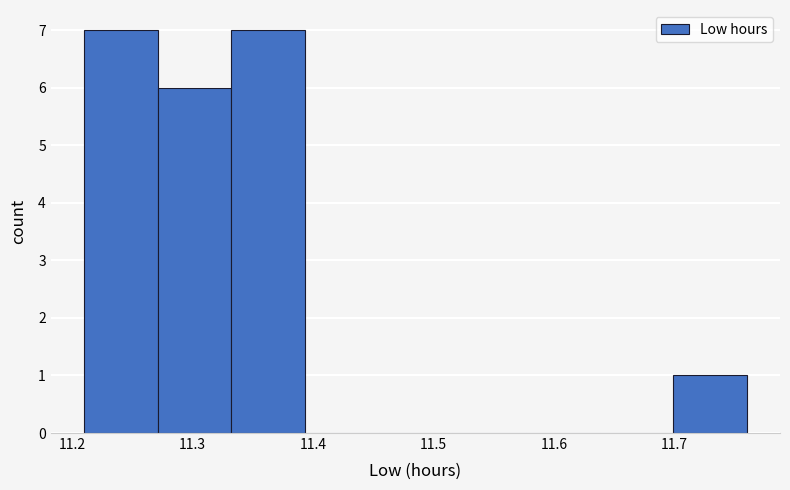

Reading left to right, transcribe this chart: for each bar, give the range it covers on the x-axis and its height. Neither the bar edges nor the heights are printed on the chart, so give them approximately, as read against the axes.

11.21 to 11.27: 7
11.27 to 11.33: 6
11.33 to 11.39: 7
11.39 to 11.45: 0
11.45 to 11.52: 0
11.52 to 11.58: 0
11.58 to 11.64: 0
11.64 to 11.70: 0
11.70 to 11.76: 1